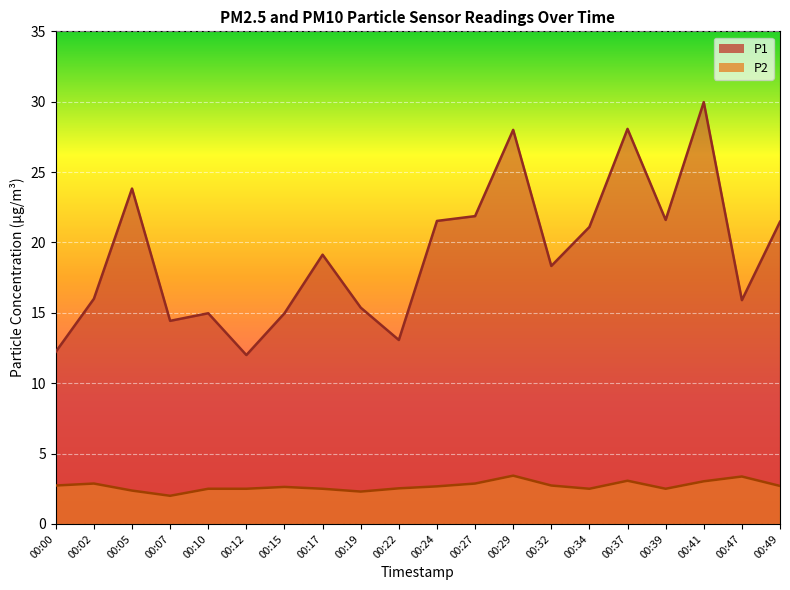

Which series changed the most between 00:12 and 00:32?

P1